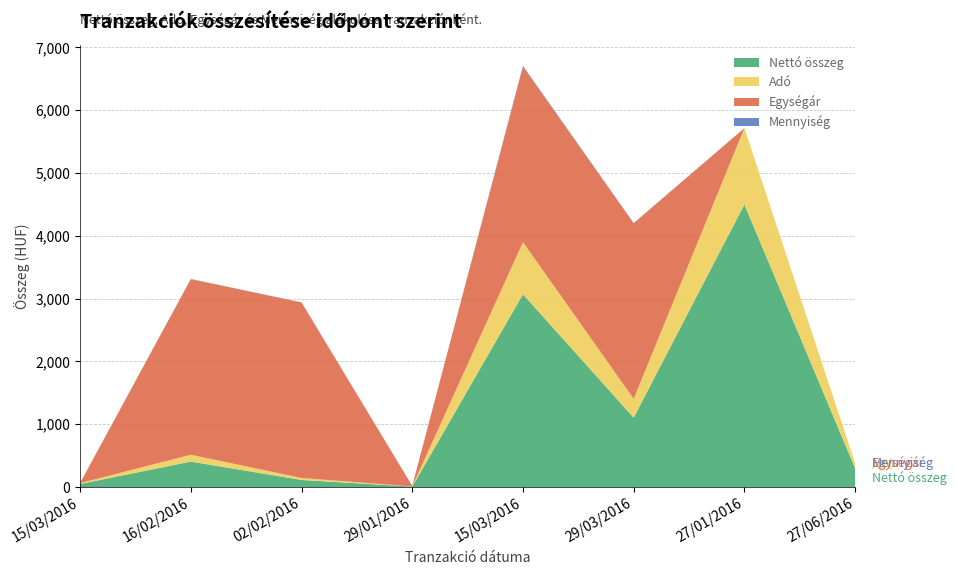

Reading left to right, transcribe all the data shown in this chart.

Nettó összeg: 15/03/2016=50	16/02/2016=406	02/02/2016=114	29/01/2016=8	15/03/2016=3070	29/03/2016=1106	27/01/2016=4500	27/06/2016=300
Adó: 15/03/2016=13	16/02/2016=109	02/02/2016=31	29/01/2016=2	15/03/2016=829	29/03/2016=299	27/01/2016=1215	27/06/2016=81
Egységár: 15/03/2016=2	16/02/2016=2795	02/02/2016=2795	29/01/2016=8	15/03/2016=2795	29/03/2016=2795	27/01/2016=0	27/06/2016=0
Mennyiség: 15/03/2016=1	16/02/2016=4	02/02/2016=1	29/01/2016=1	15/03/2016=14	29/03/2016=4	27/01/2016=0	27/06/2016=0